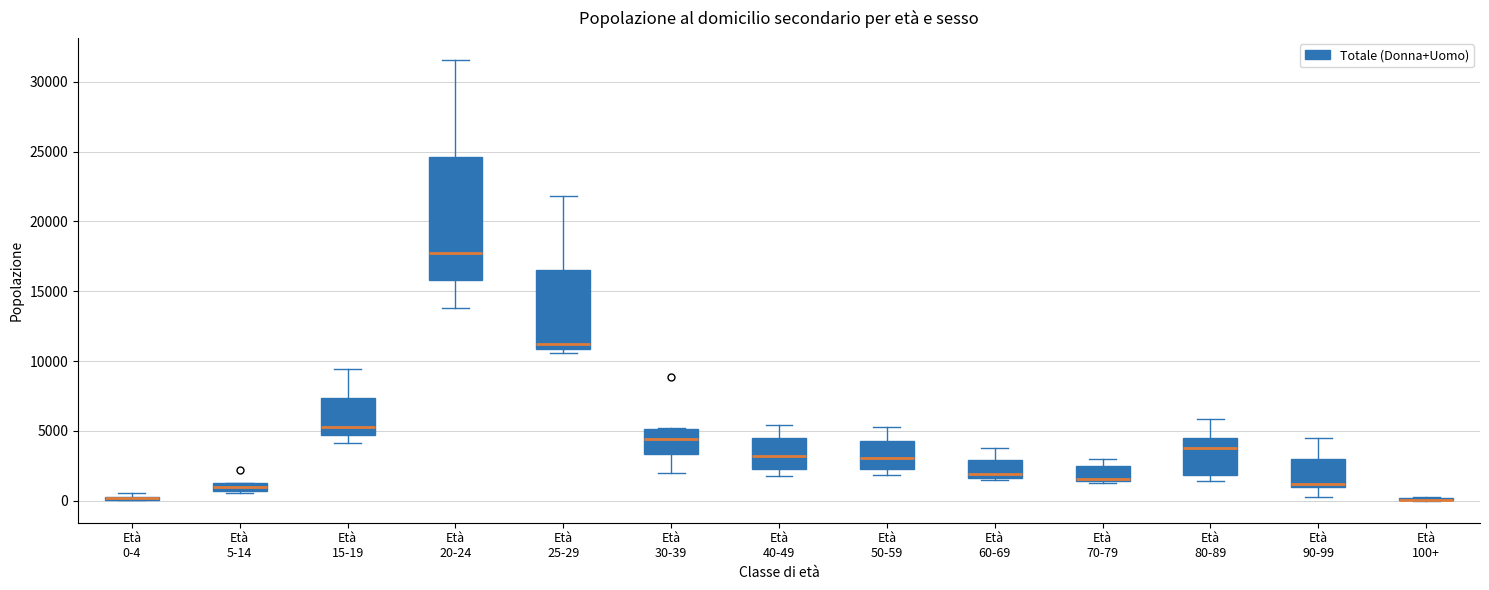

Where does the median line of the box for Età 15-19 sit on the y-axis? The values are not printed on the chart, so give them approximately, as read against the axis.

5500